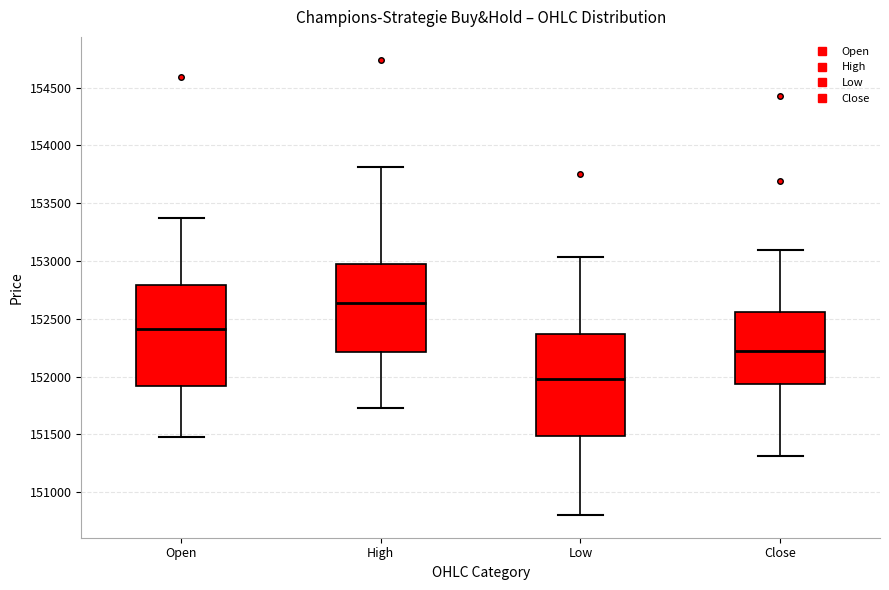

Which box's median line is the highest?

High